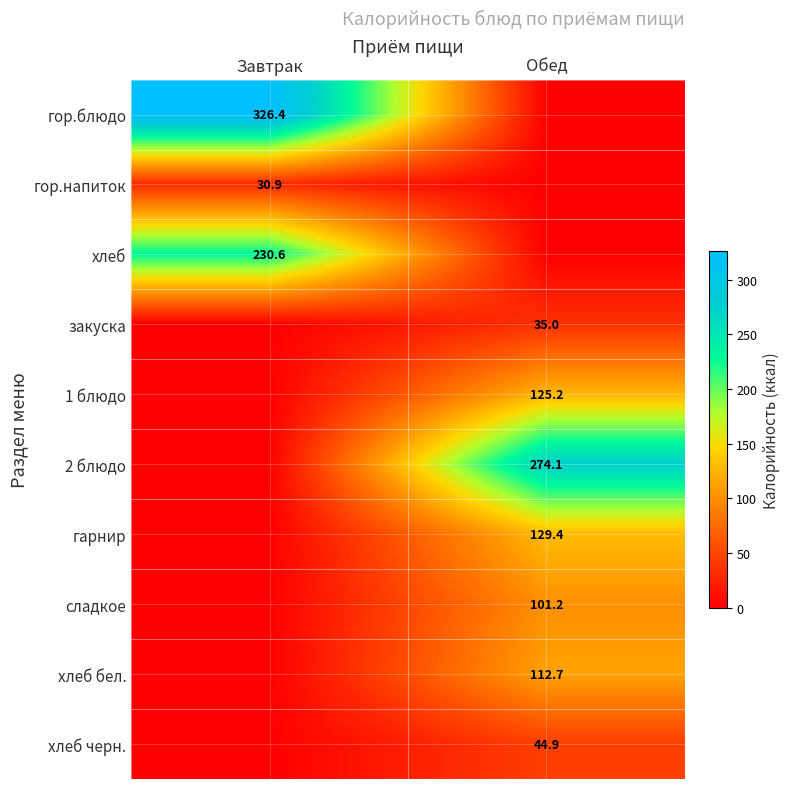

Is it true that хлеб equals 230.6 at Завтрак?

True